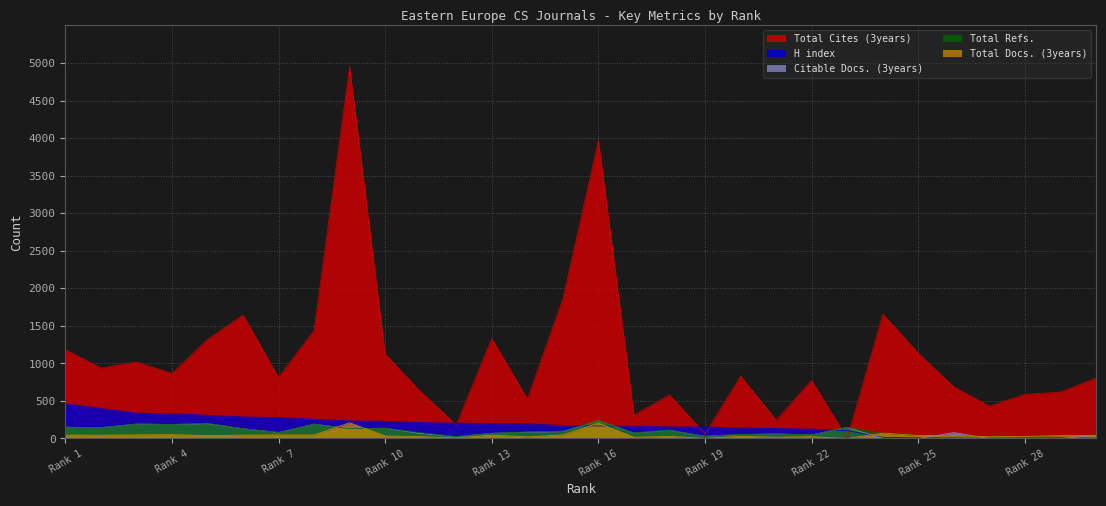

At which category is the sum across all series the highest?

9